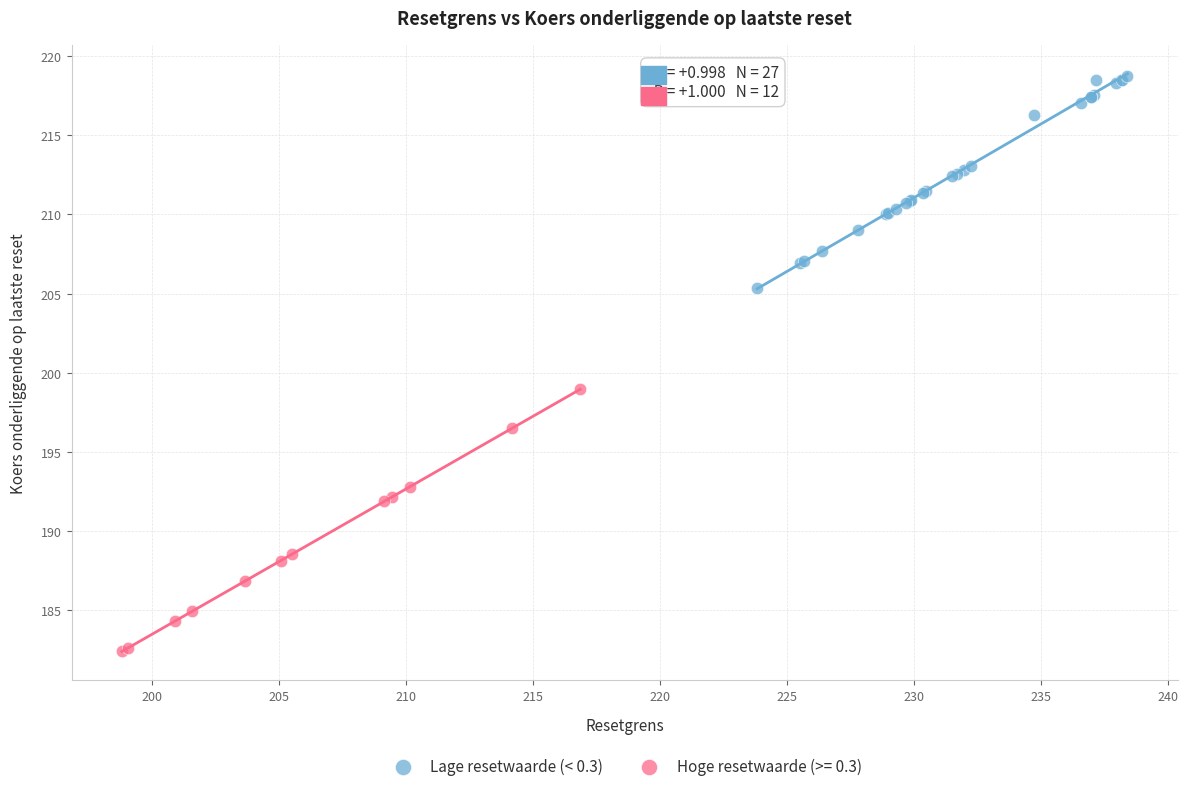

Which series has the widest spread of Y values?

Hoge resetwaarde (>= 0.3)